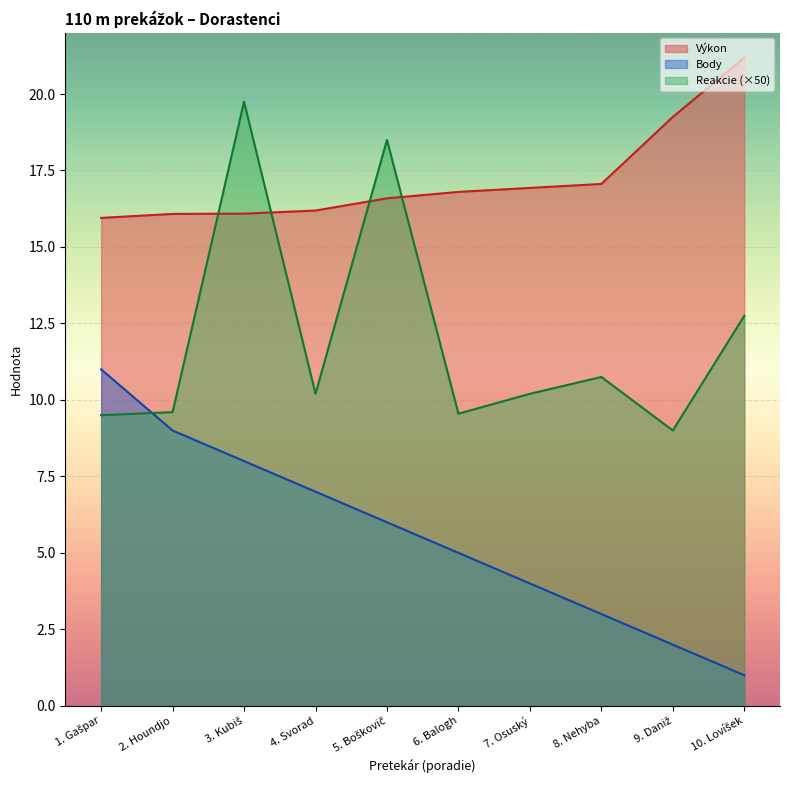

What is the difference between the maximum and minimum values in the Výkon series?

5.2